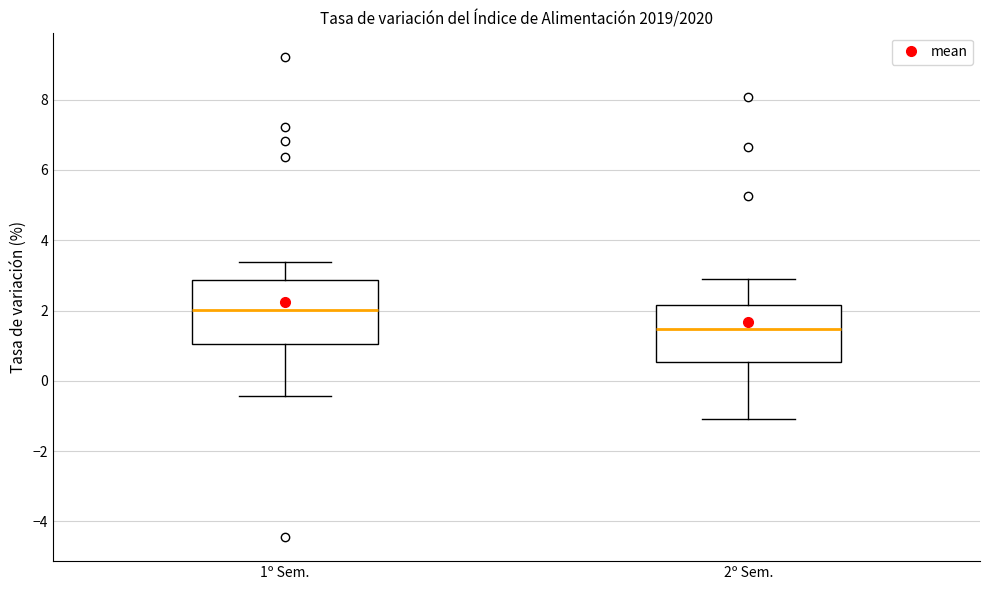

Where does the median line of the box for 1º Sem. sit on the y-axis? The values are not printed on the chart, so give them approximately, as read against the axis.

2.0